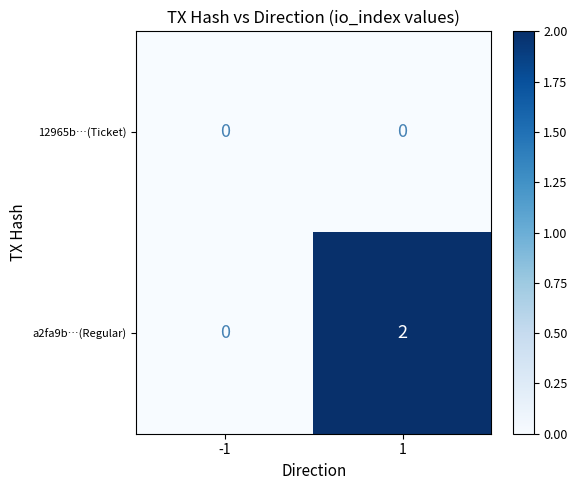

The value of 12965b…(Ticket) at 1 is 0. True or false?

True